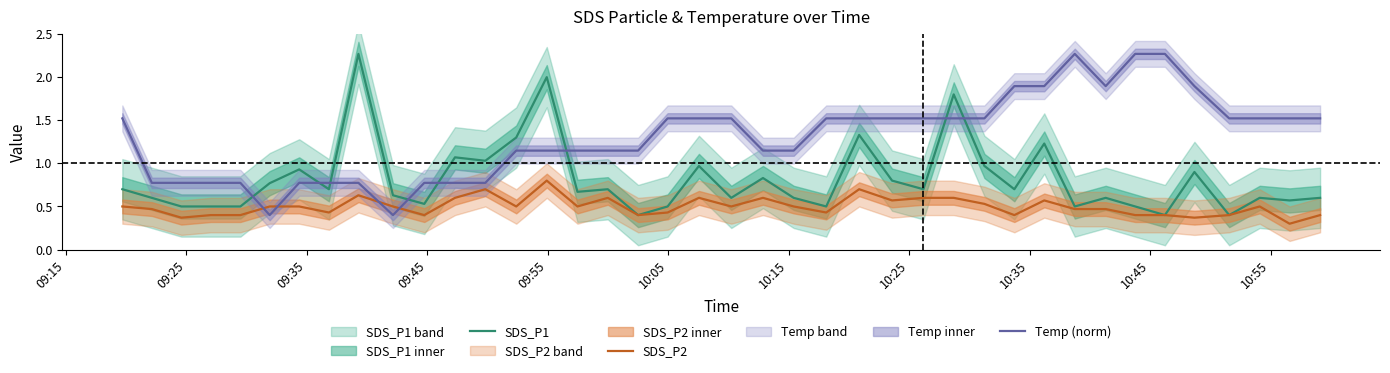

Does the chart display data point markers on the line(s)?

No